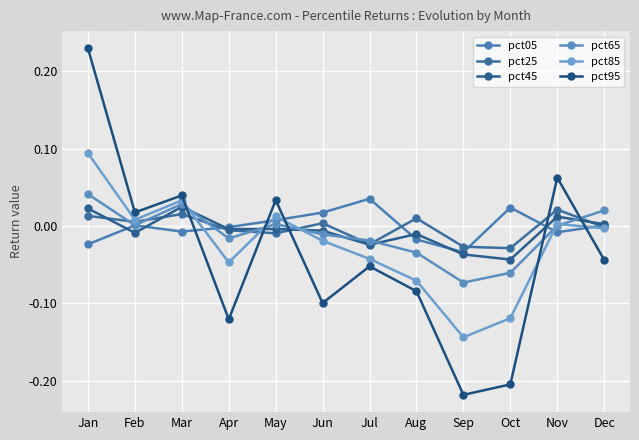

The value of pct45 at Oct is -0.0. True or false?

True